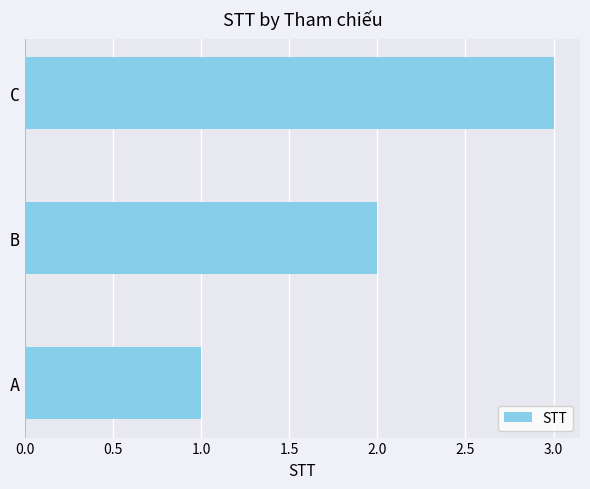

The chart shows a value of 2 at A. True or false?

False